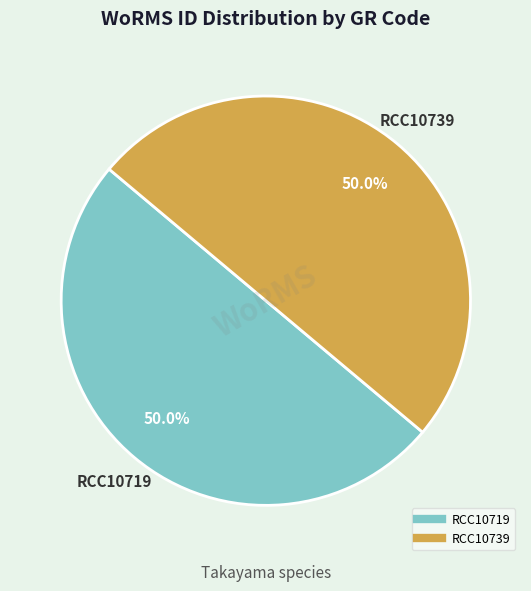

What is the total percentage of RCC10739 and RCC10719?

100.0%